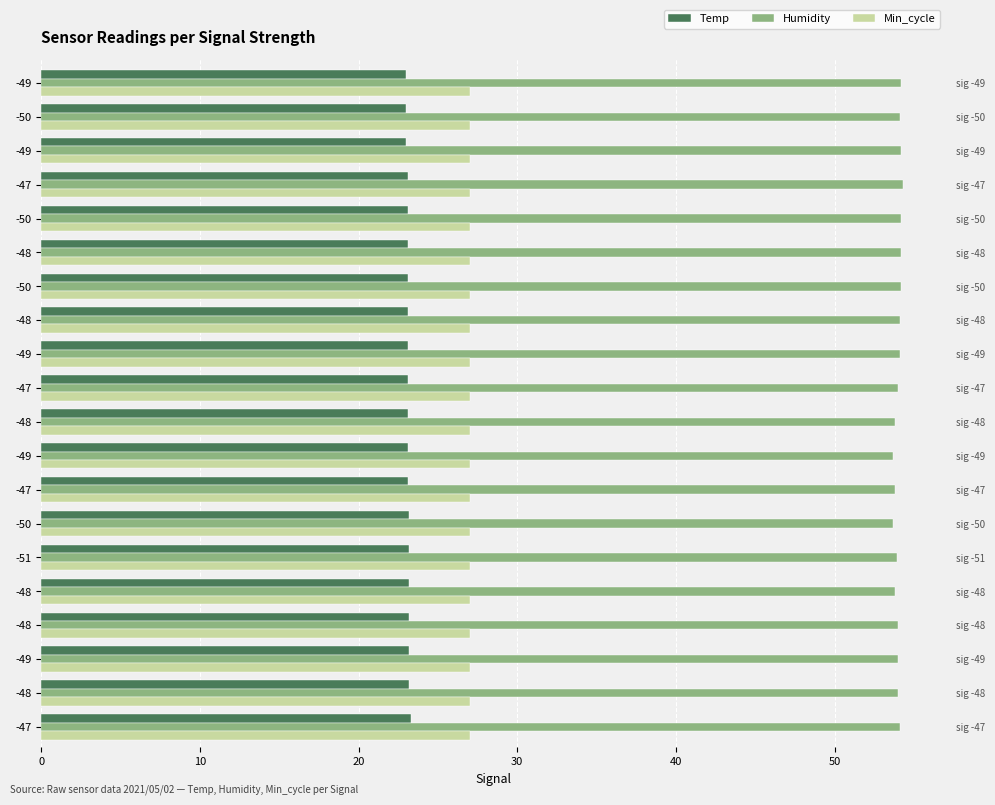

The Min_cycle series shows 0.4 at 60. True or false?

False